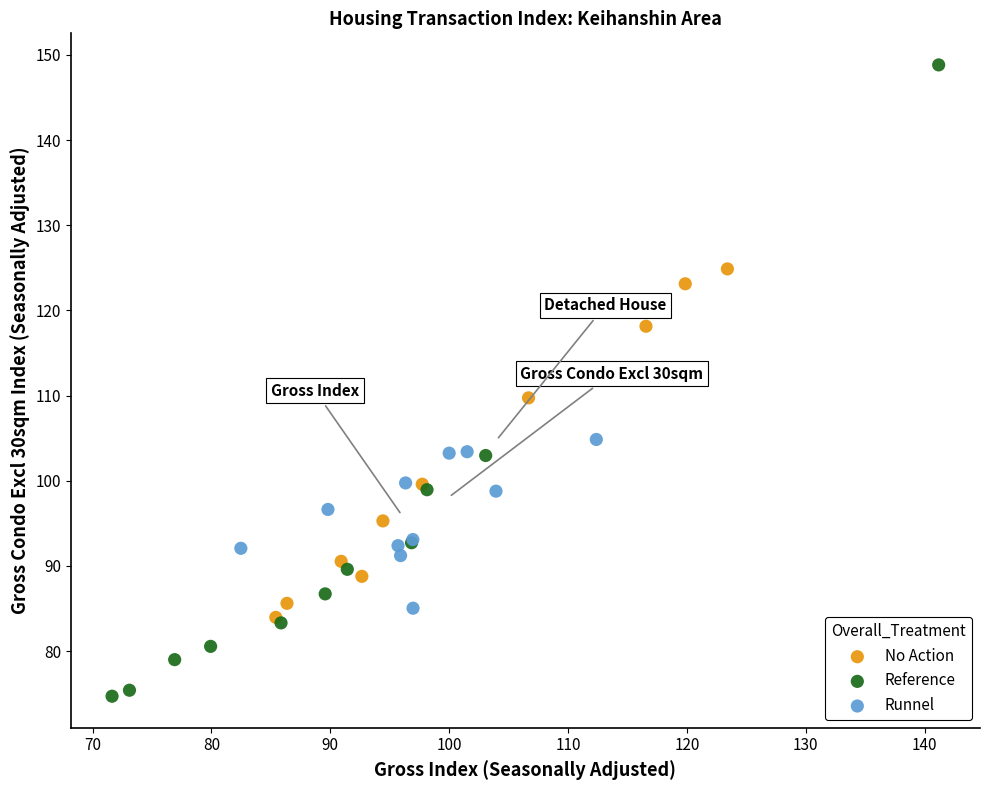

Which series contains the lowest Y value?

Reference